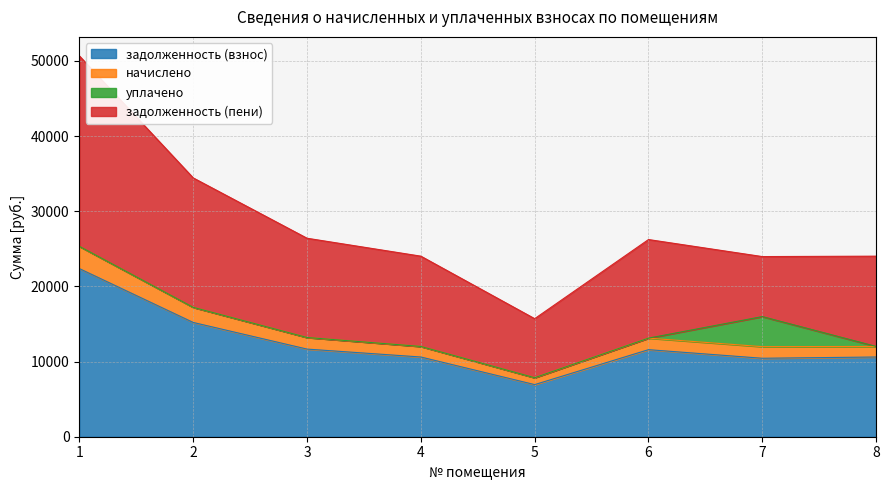

At which category is the sum across all series the highest?

1